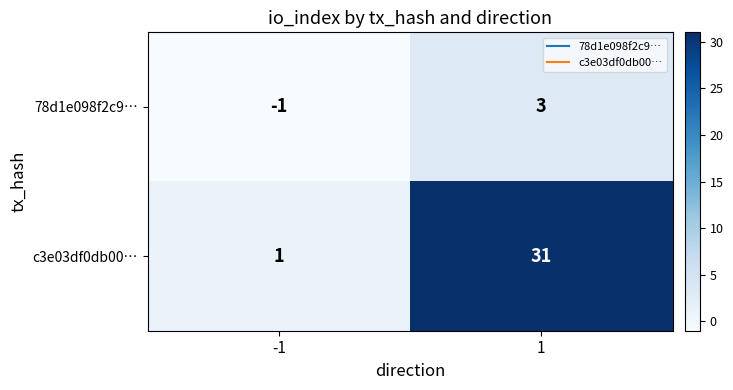

Which series has the largest range (max minus min)?

c3e03df0db00…